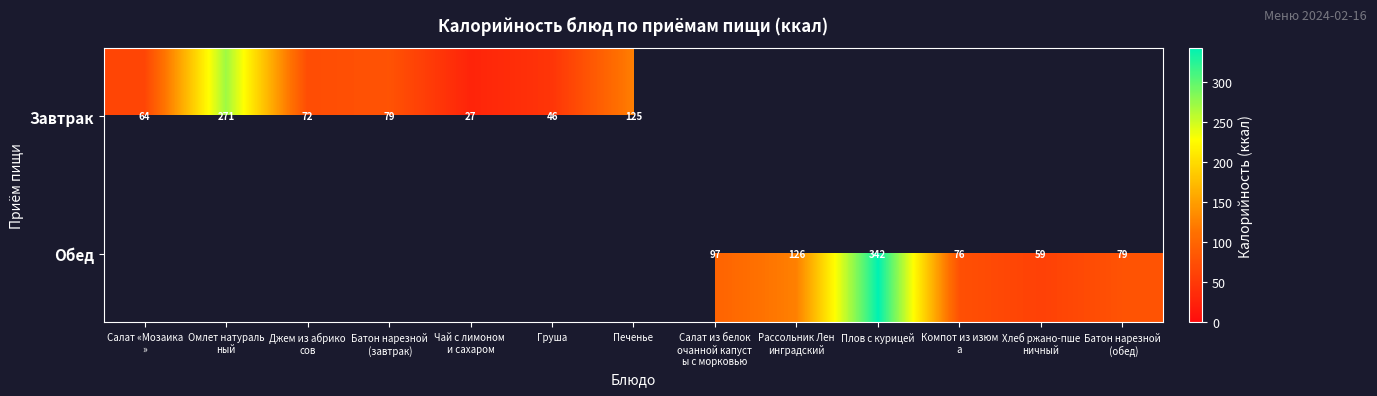

At which label is Завтрак closest to 149?

Печенье